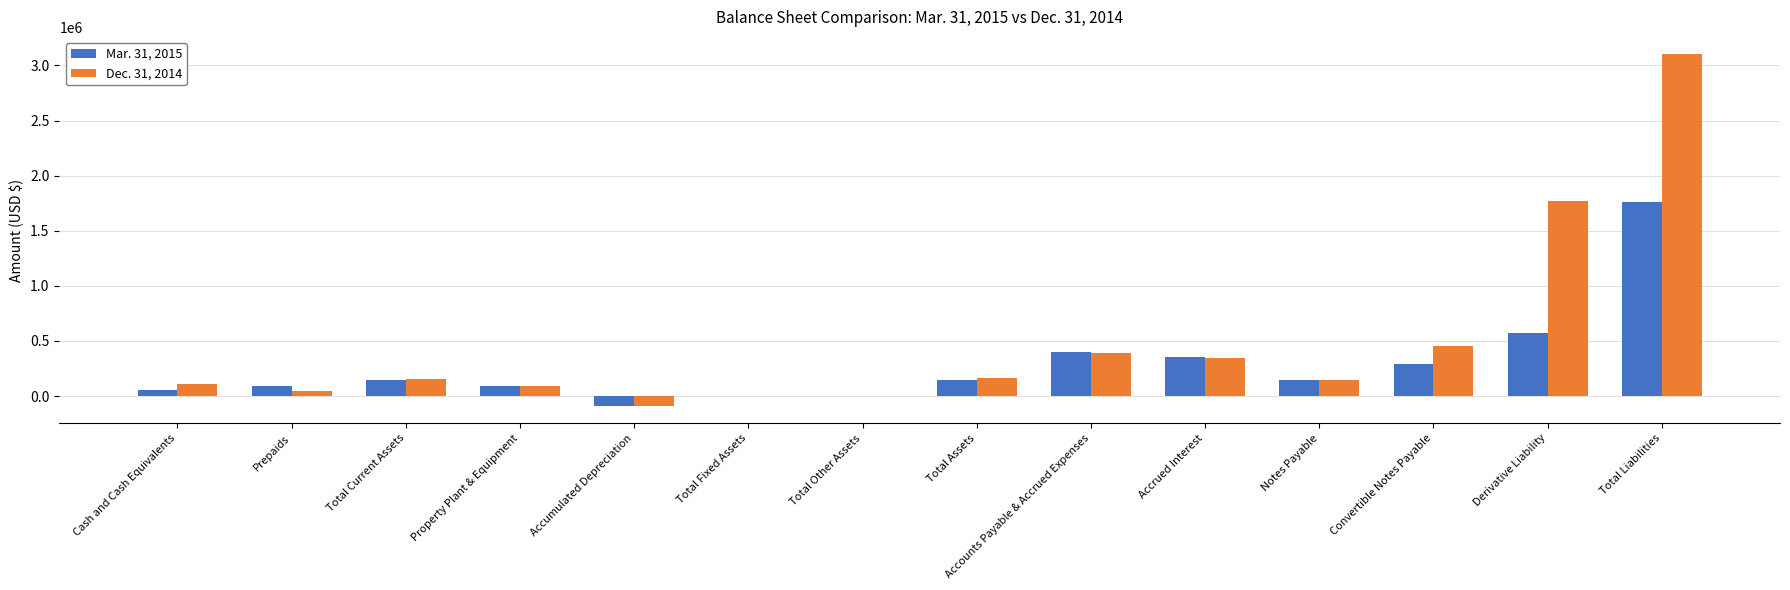

How many data points does each series have?

14